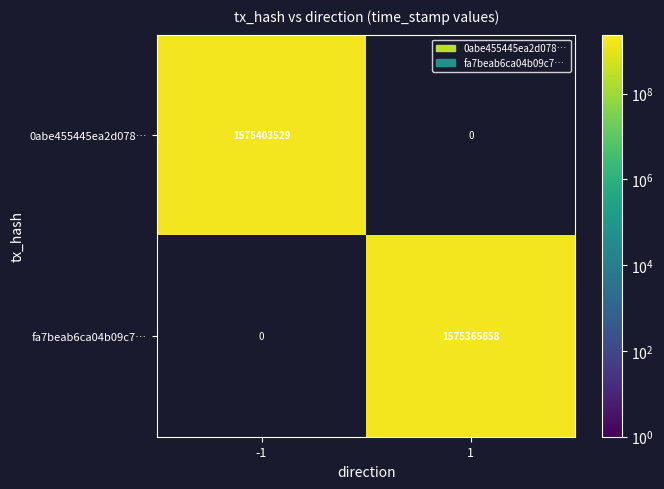

What is the total value across all series at 1?

1575365658